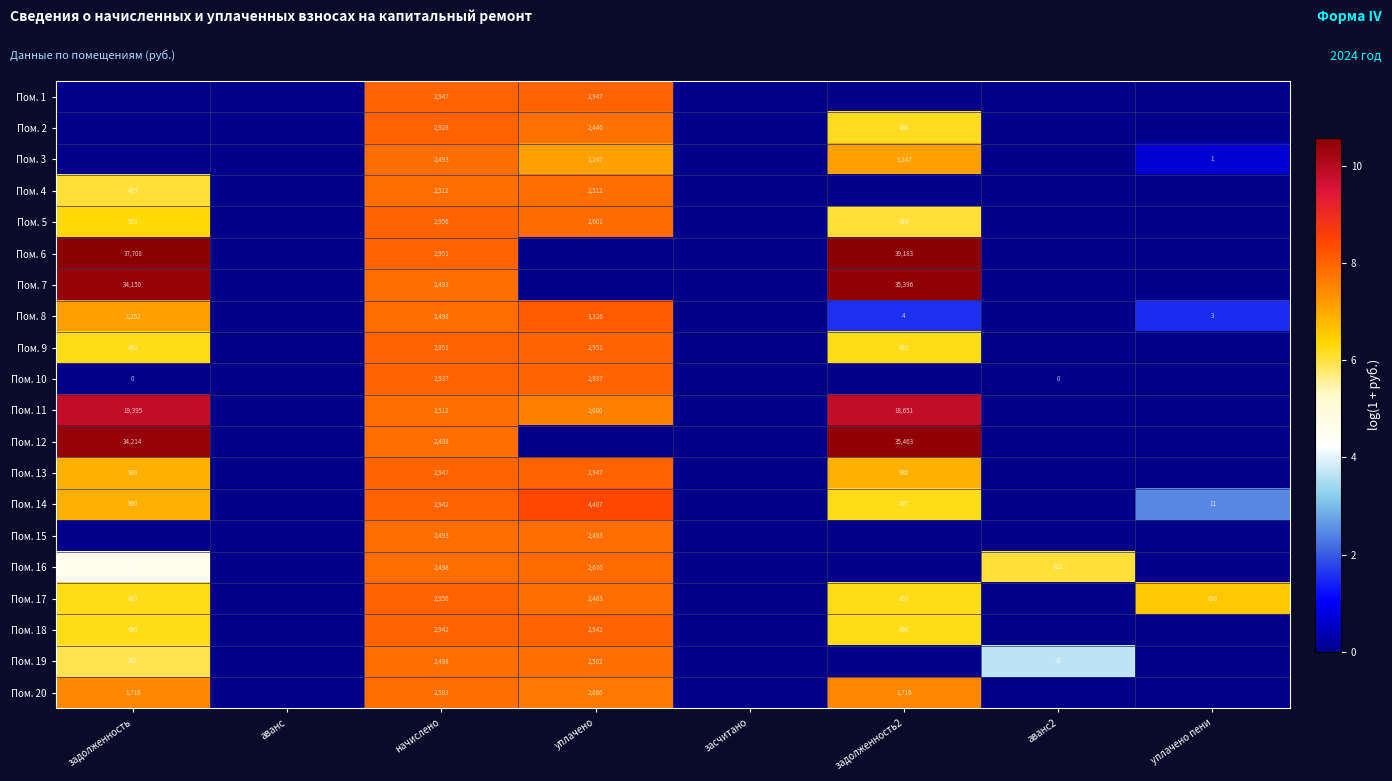

Is it true that Пом. 17 equals 3947 at начислено?

False